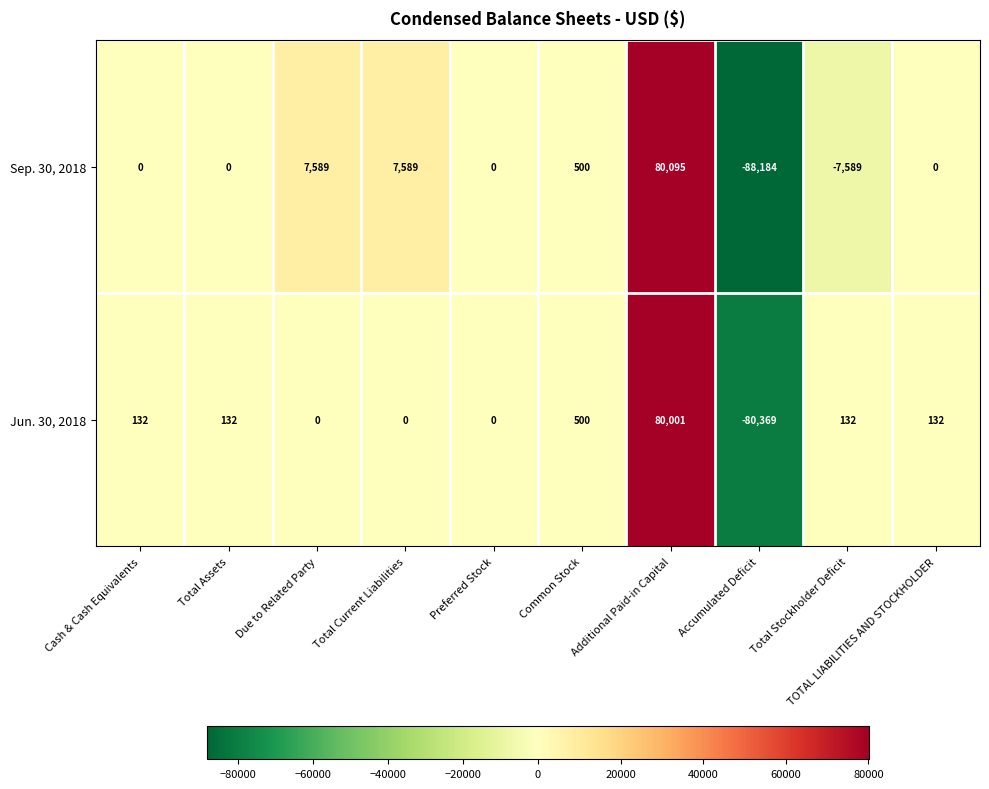

Is the value of Sep. 30, 2018 at Due to Related Party greater than the value of Jun. 30, 2018 at Accumulated Deficit?

Yes